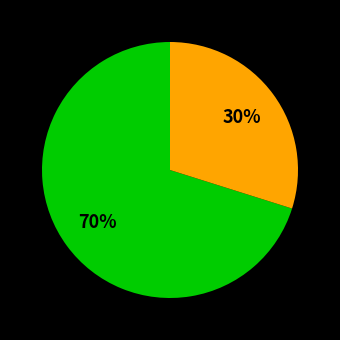

To the nearest percent, what is the difference between the largest and smallest slice percentages?

40%